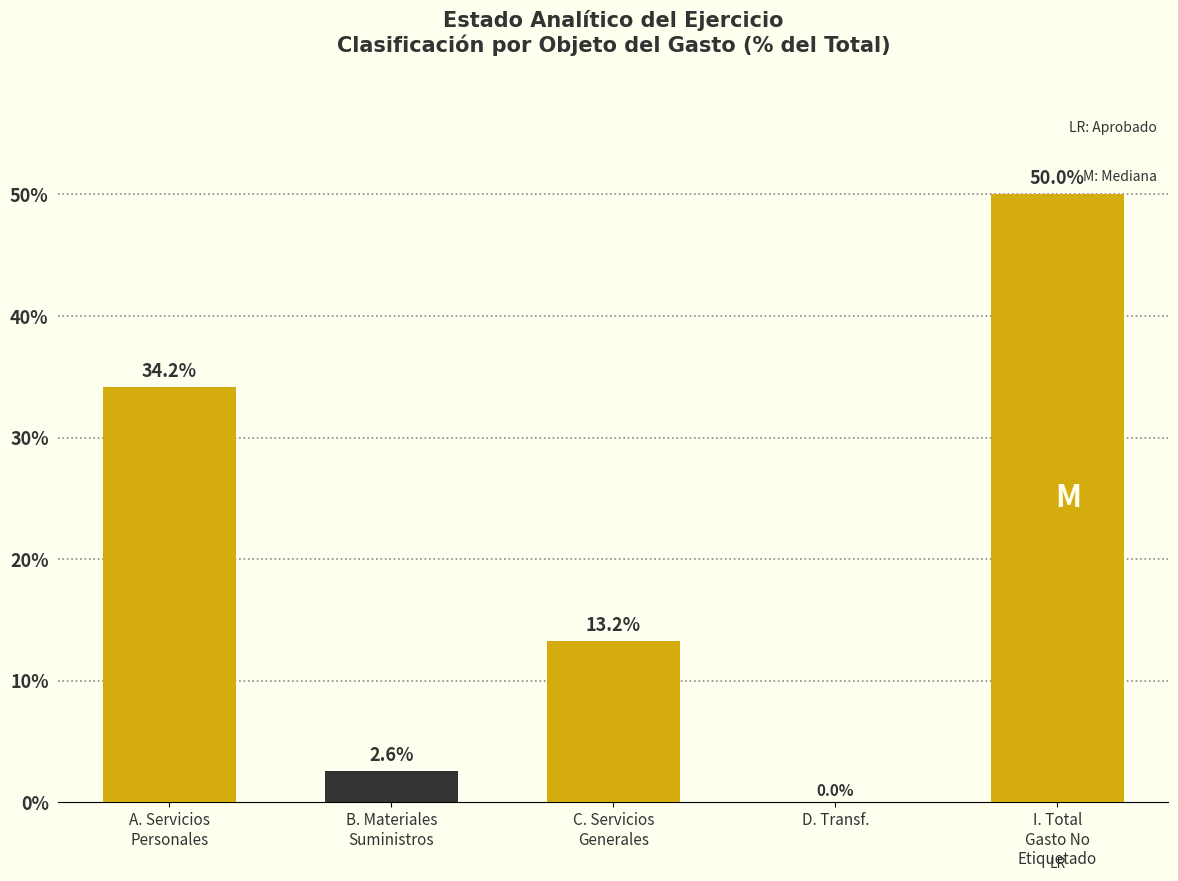

True or false: the data shows -27.4 at D. Transf..

False